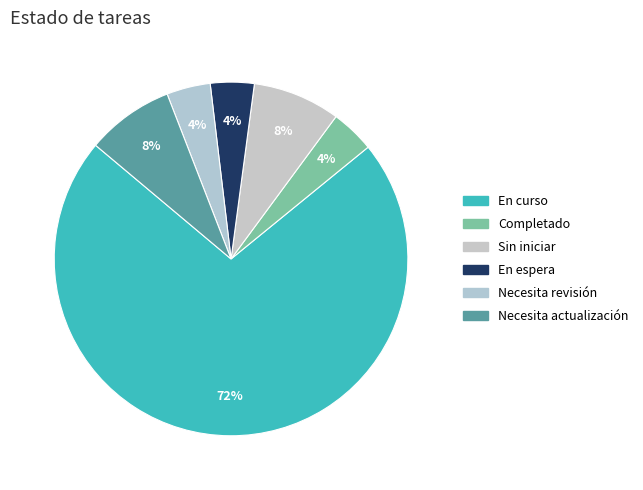

To the nearest percent, what portion does En espera represent?

4%